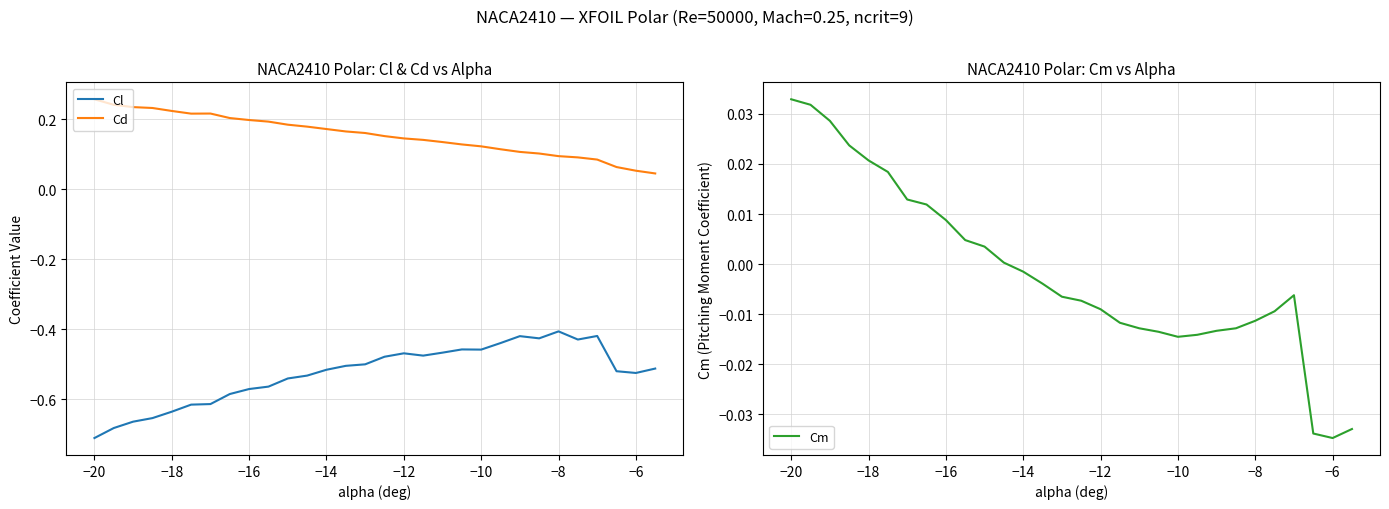

How many values in the Cm series are below 0?

18